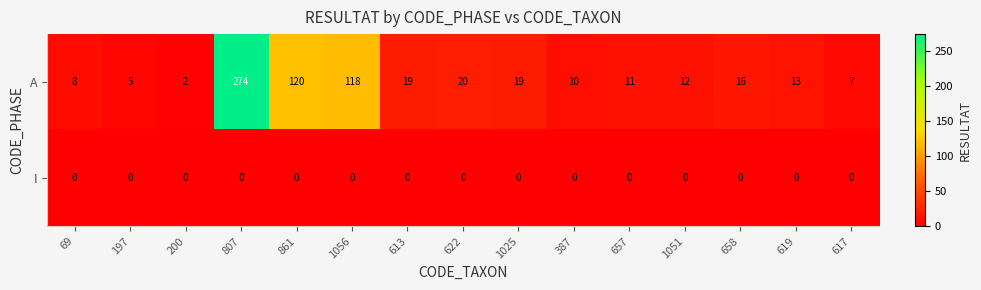

Rank the series by their maximum value, from lowest to highest.

I, A